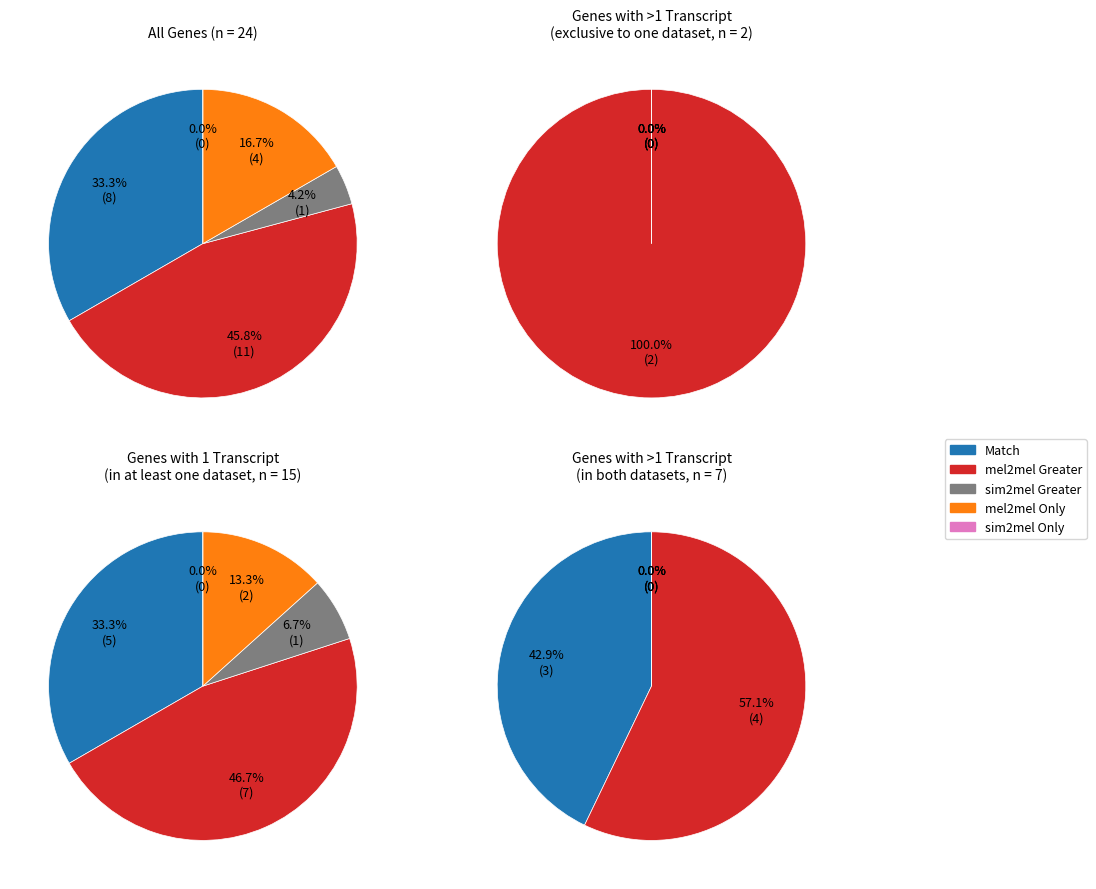

Rank the series by their maximum value, from lowest to highest.

sim2mel Only, sim2mel Greater, mel2mel Only, Match, mel2mel Greater